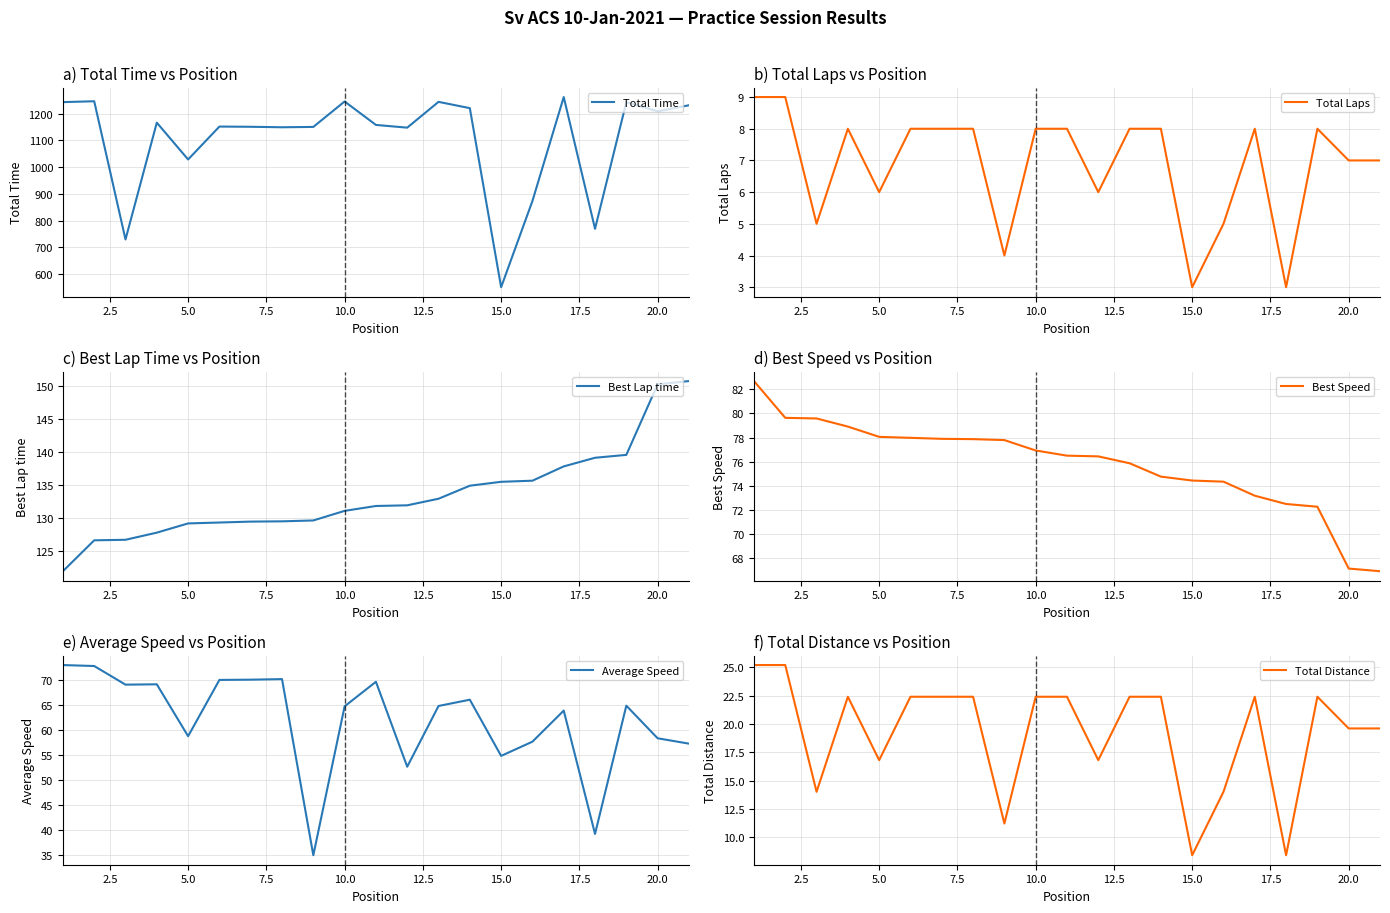

True or false: Total Time has more than 0 interior local peaks.

True